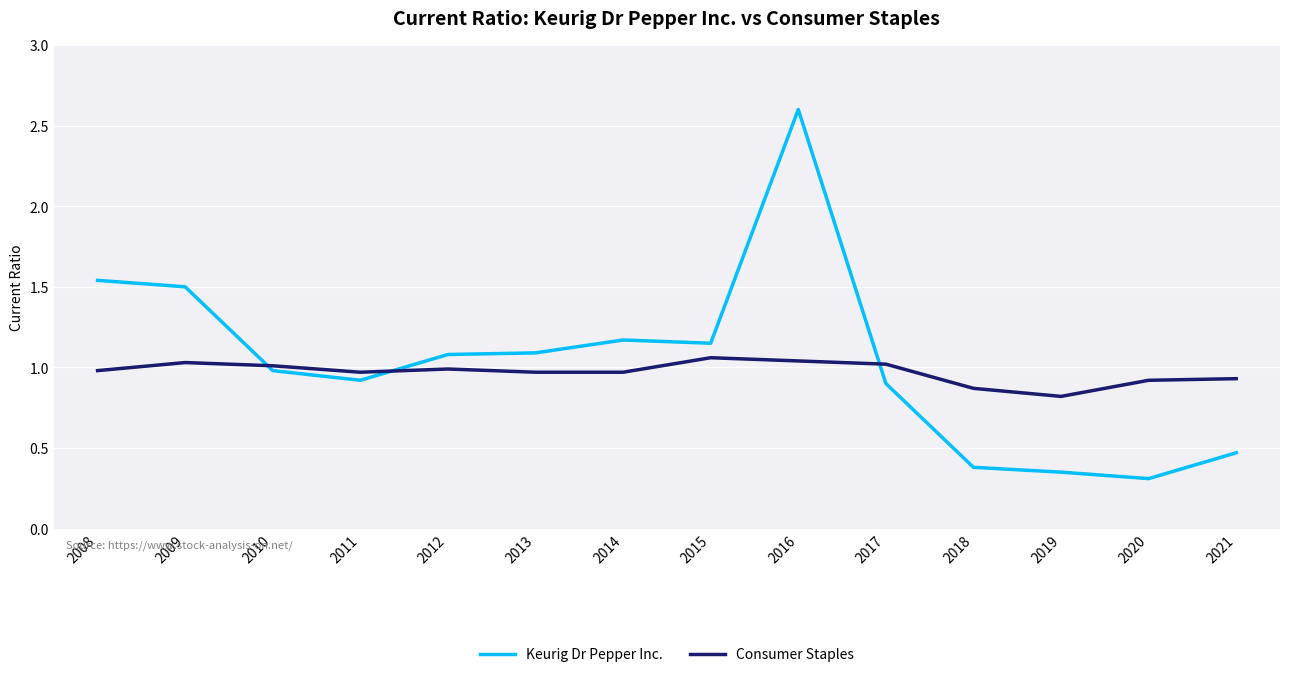

List the series in order of their overall mean, lowest first.

Consumer Staples, Keurig Dr Pepper Inc.